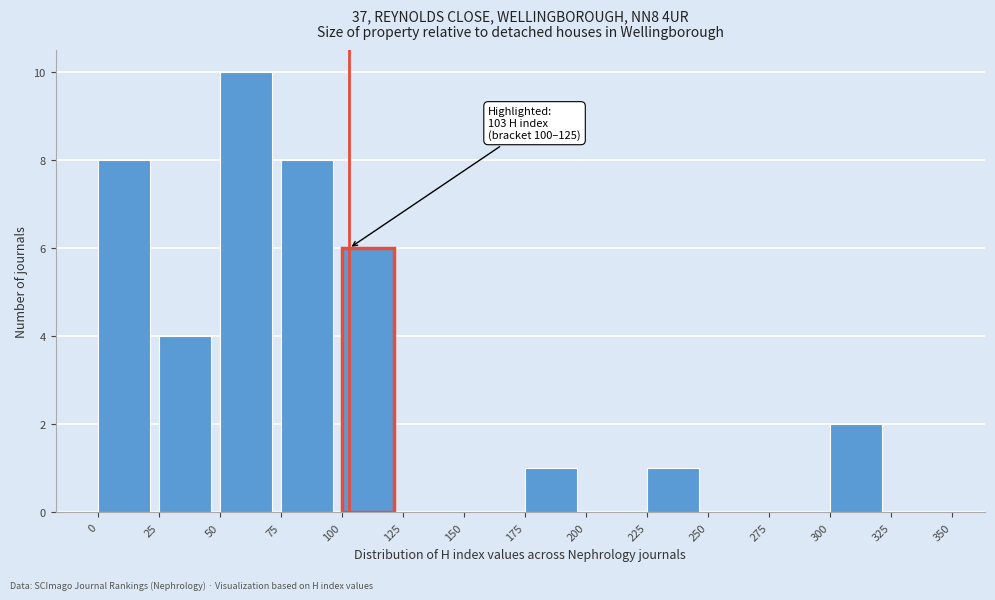

Over which range of the x-axis is the bar tallest?

50 to 75